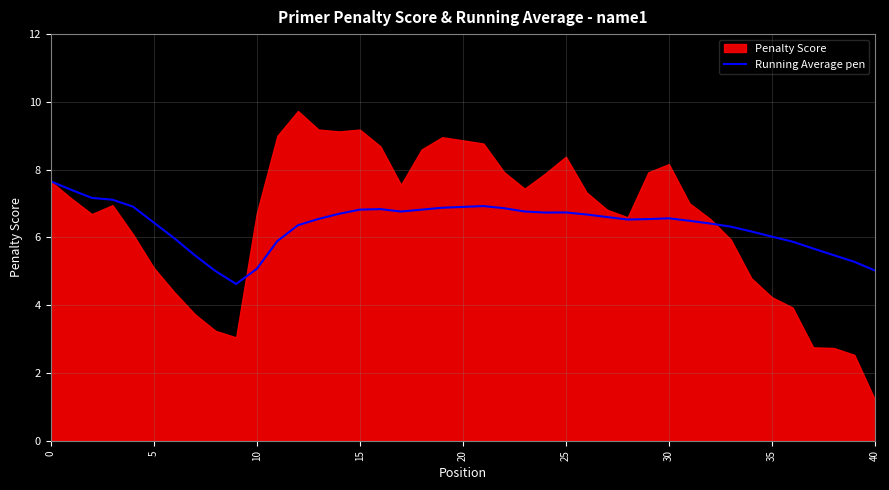

How many lines are shown in the chart?

1